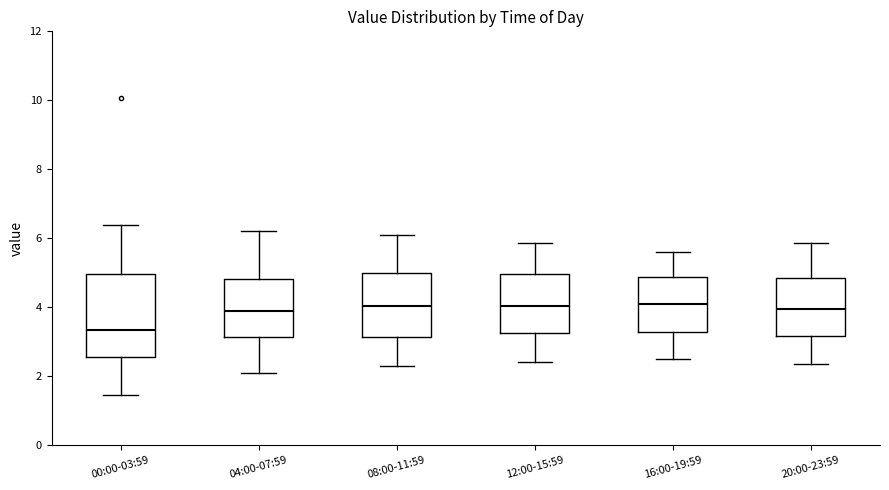

Where is the lower edge of the box for 08:00-11:59 on the y-axis? The values are not printed on the chart, so give them approximately, as read against the axis.

3.2